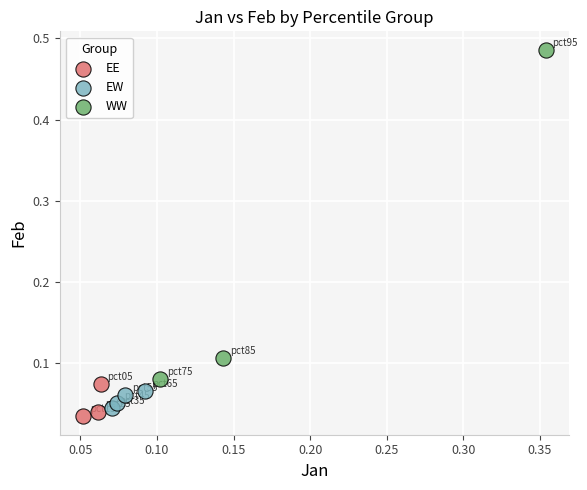

Which series has the widest spread of Y values?

WW